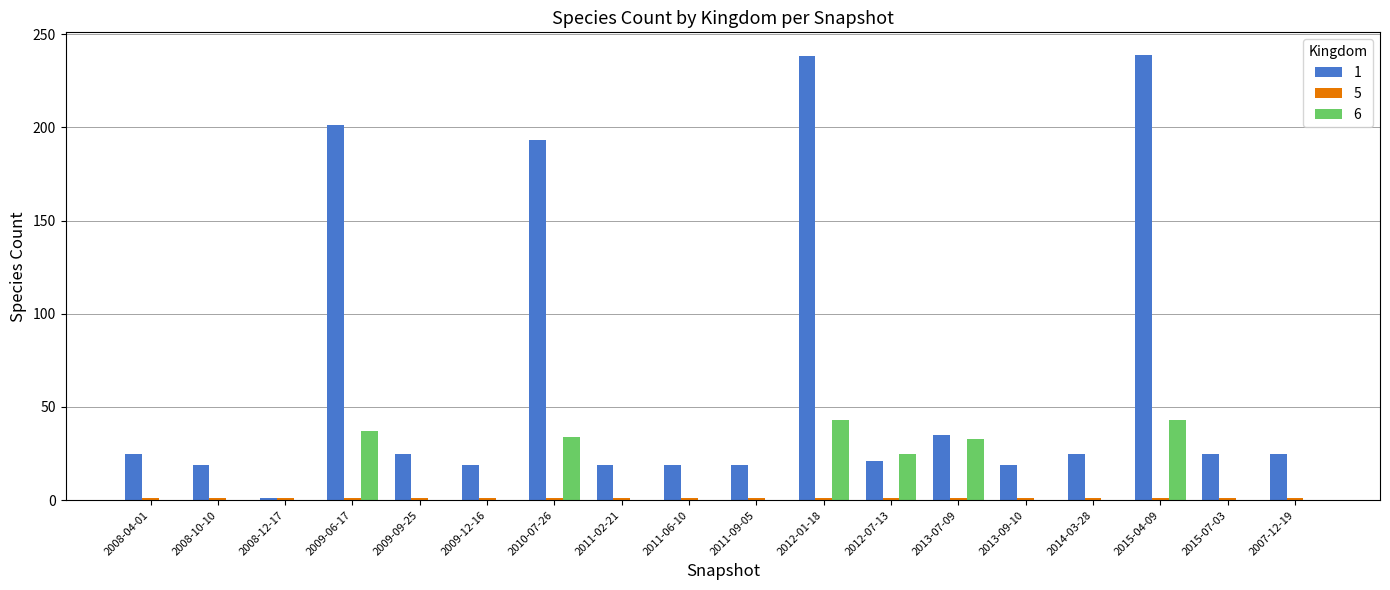

What is the highest value of the 6 series?

43